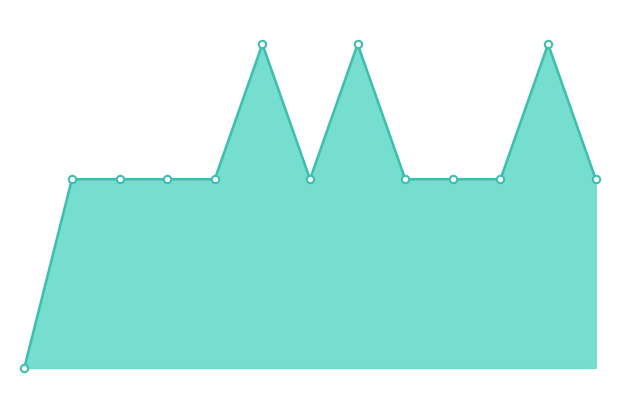

Does the chart have visible grid lines?

No